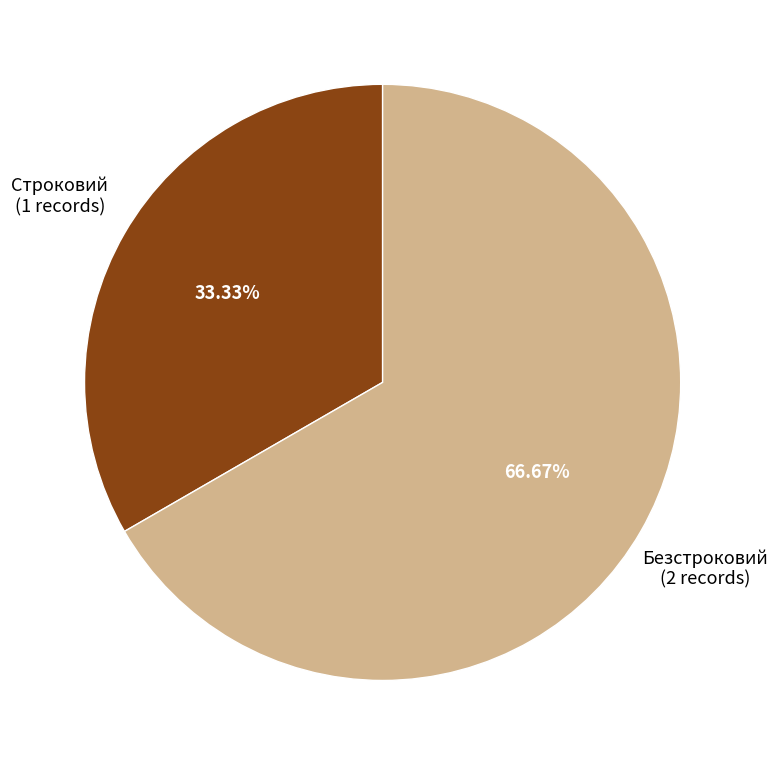

Is it true that Безстроковий is 67% of the pie?

True